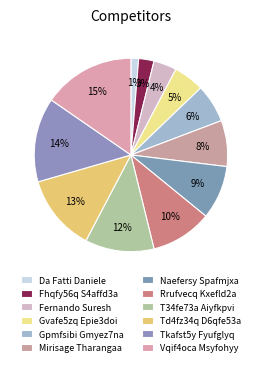

Rank the categories by value from lowest to highest.

Da Fatti Daniele, Fhqfy56q S4affd3a, Fernando Suresh, Gvafe5zq Epie3doi, Gpmfsibi Gmyez7na, Mirisage Tharangaa, Naefersy Spafmjxa, Rrufvecq Kxefld2a, T34fe73a Aiyfkpvi, Td4fz34q D6qfe53a, Tkafst5y Fyufglyq, Vqif4oca Msyfohyy